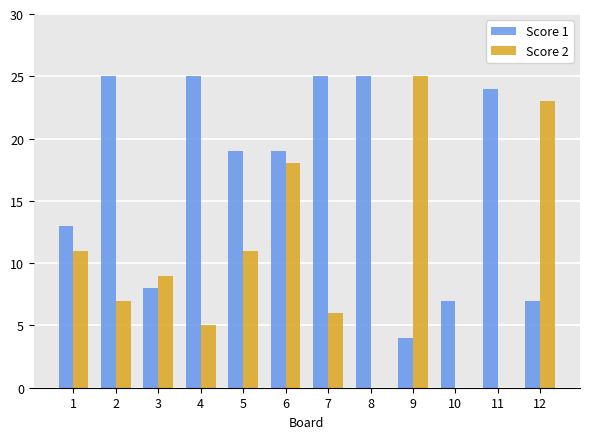

How many categories are shown in the chart?

12